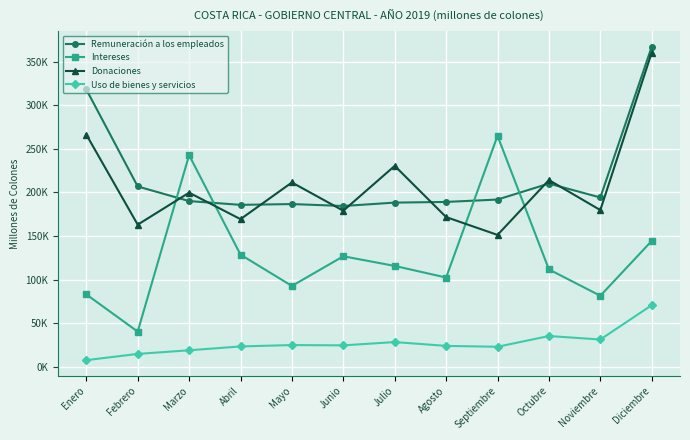

What is the label of the 12th point from the right?

Enero